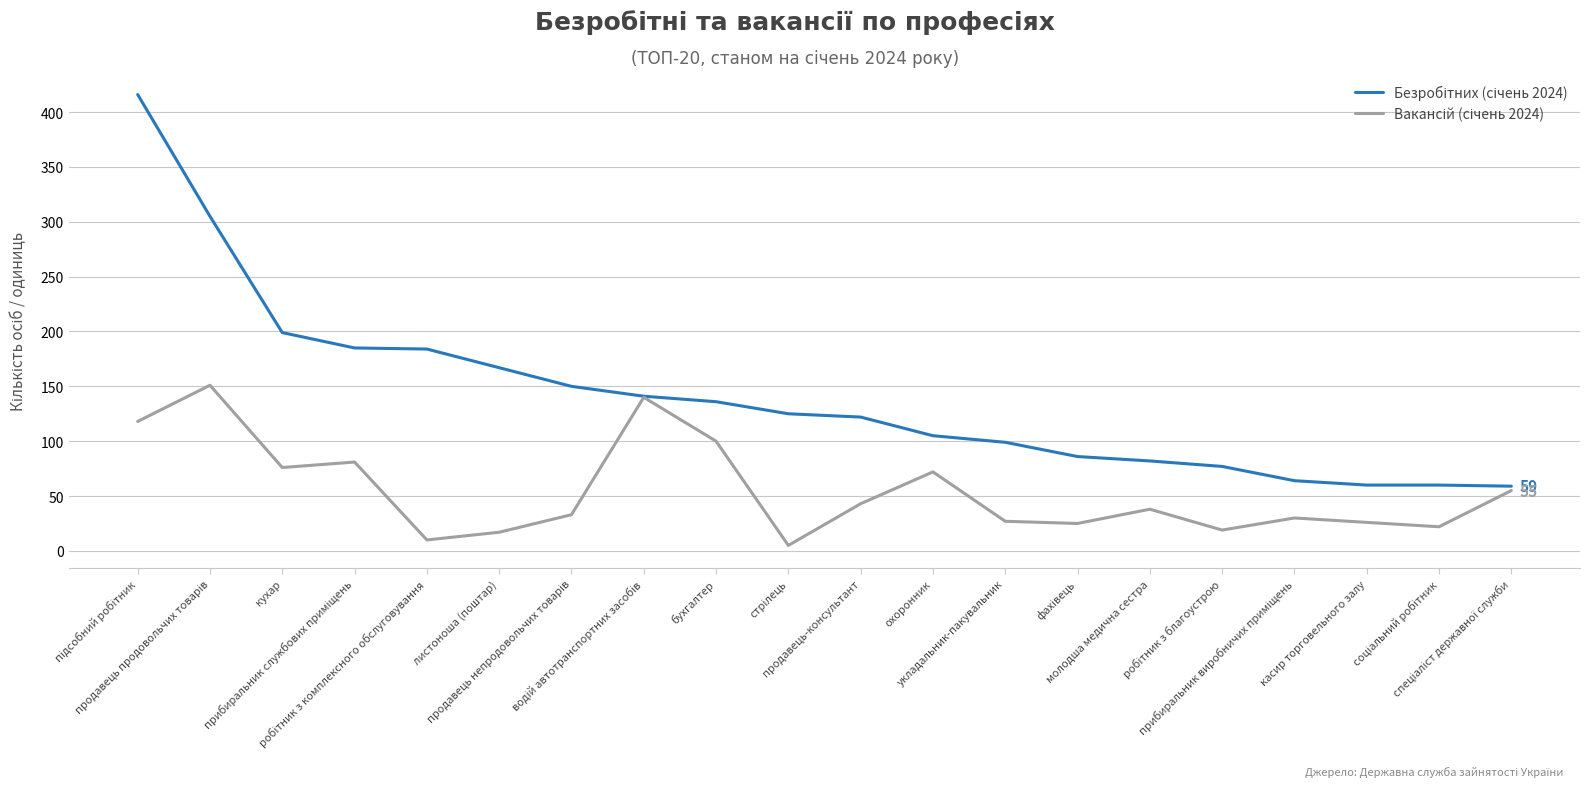

How many lines are shown in the chart?

2